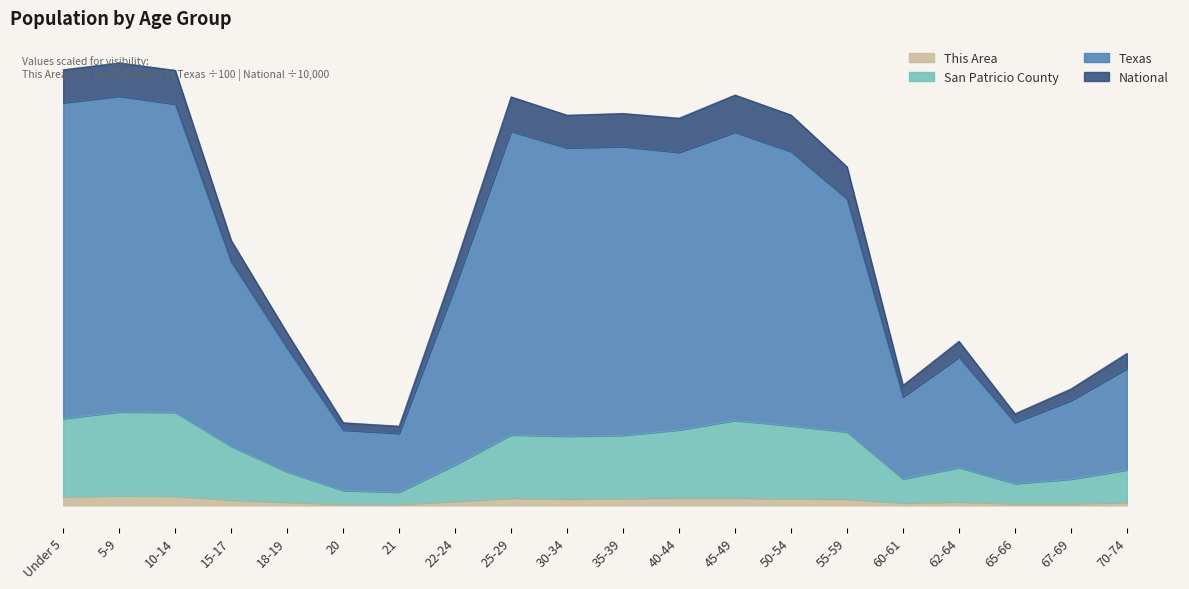

True or false: San Patricio County has more than 0 interior local peaks.

True